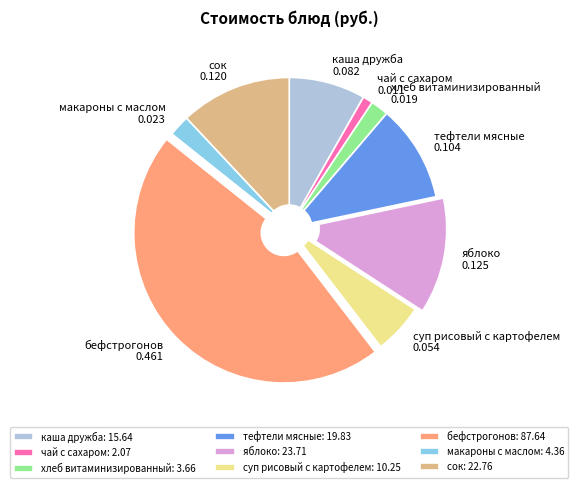

Does яблоко represent more than half of the total?

No